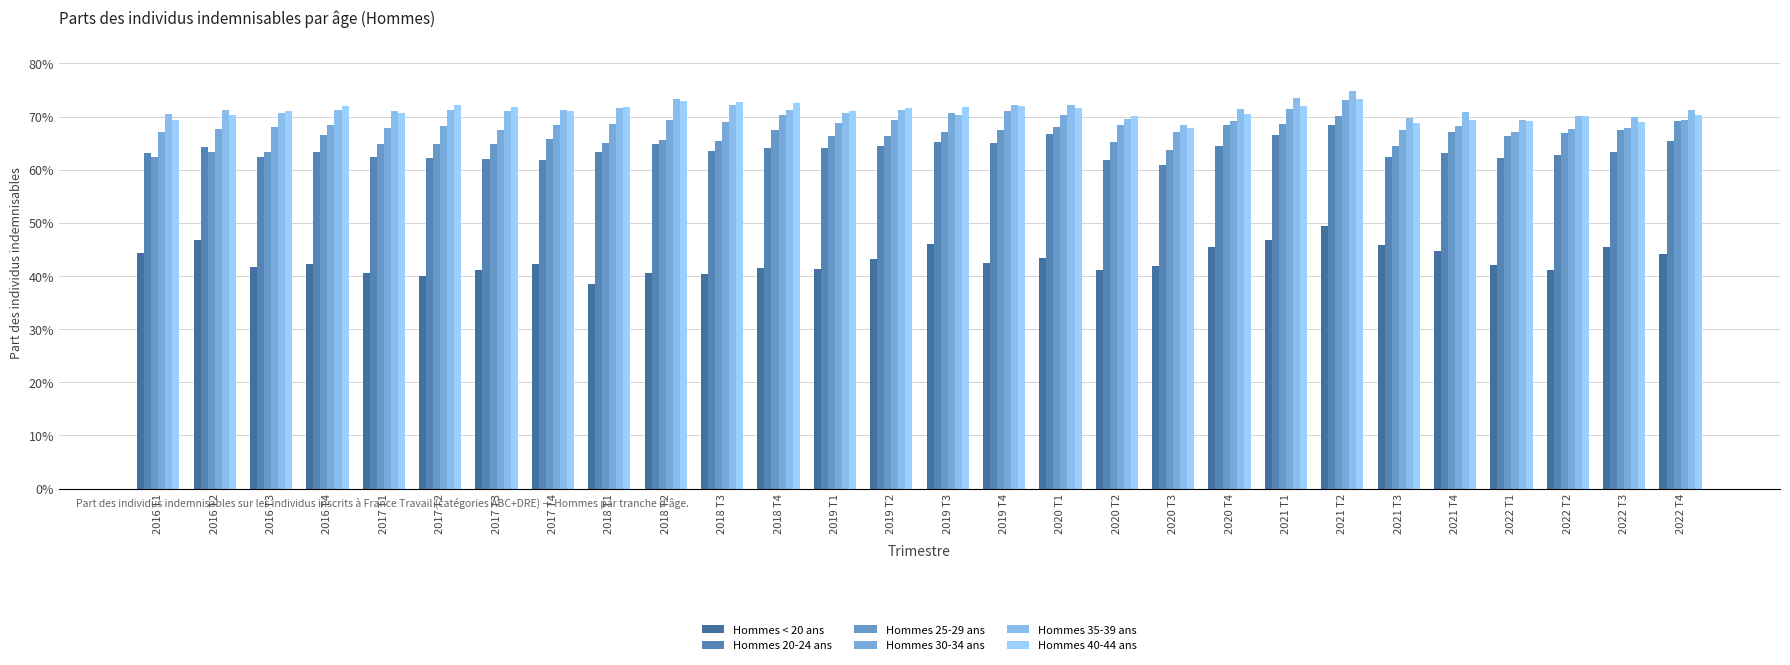

What is the lowest value of the Hommes < 20 ans series?

0.4